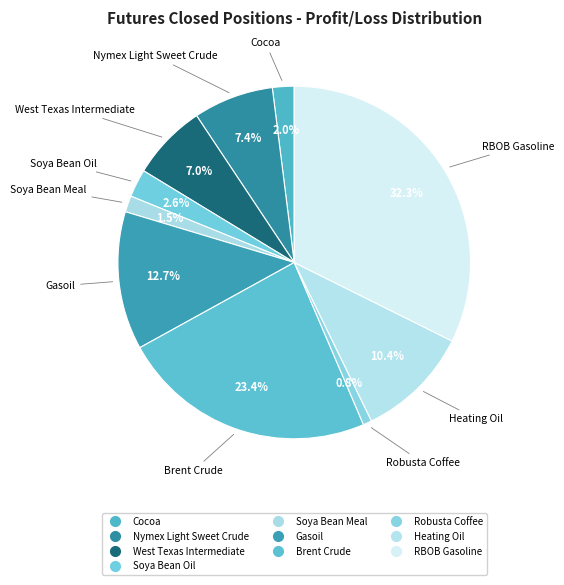

How many segments does this pie chart have?

10